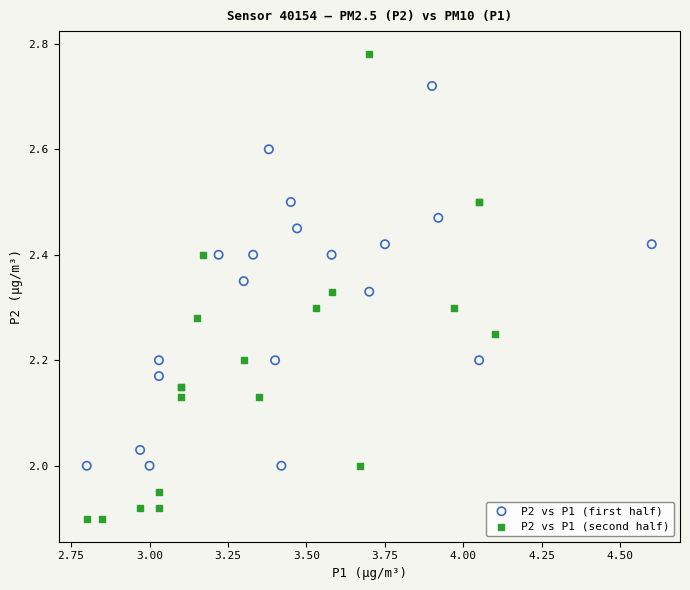

Which series reaches the minimum Y coordinate?

P2 vs P1 (second half)